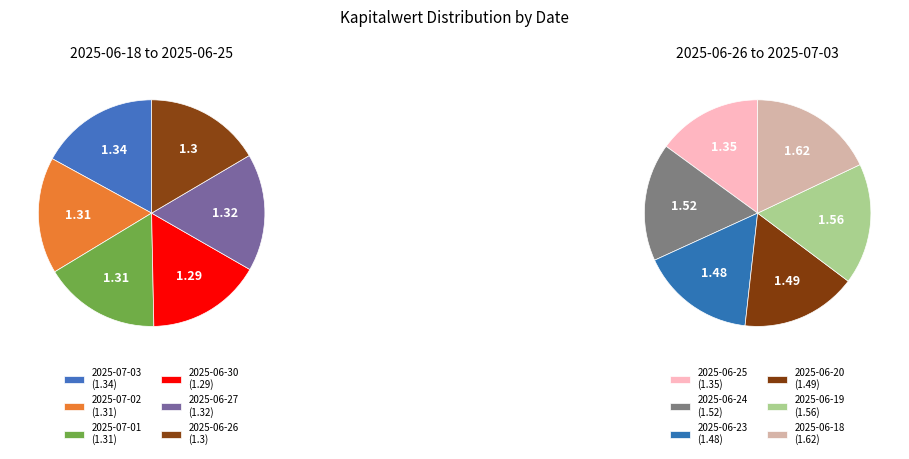

To the nearest percent, what is the difference between the 2025-07-03 and 2025-06-24 slice percentages?

1%